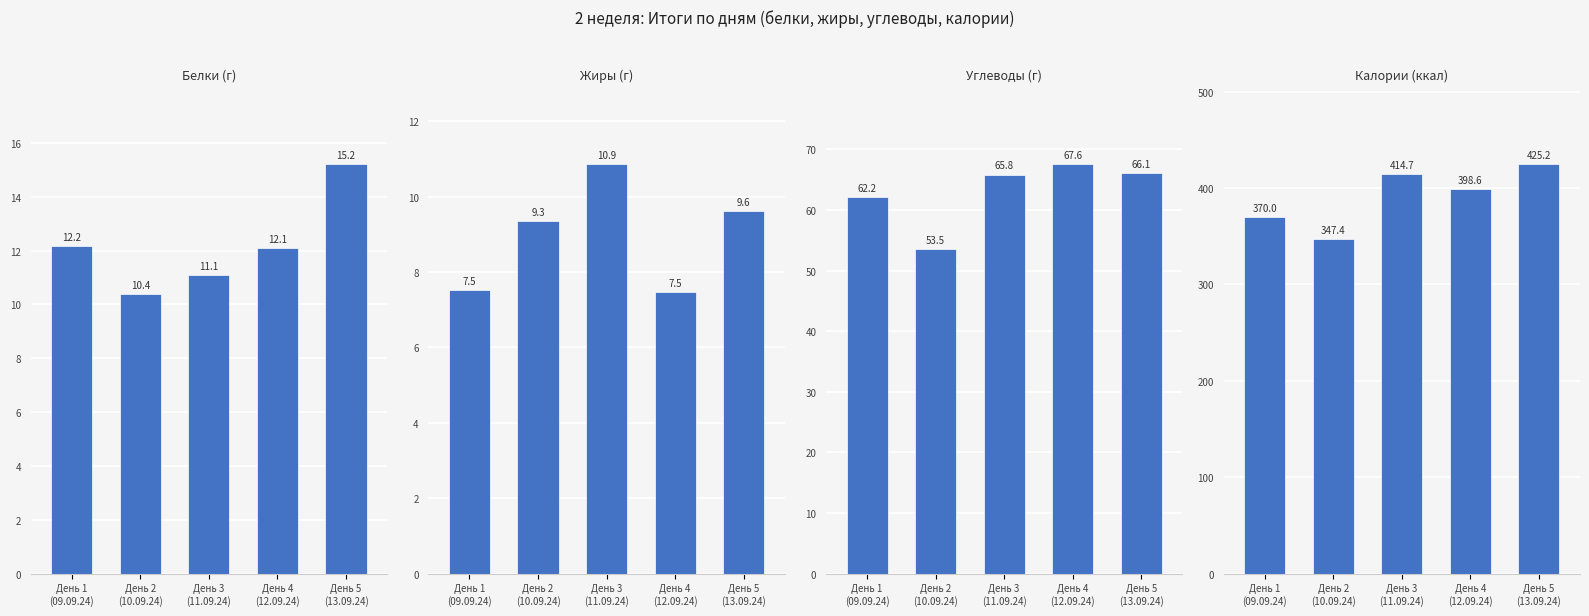

How many Жиры (г) values are between 7 and 9?

2